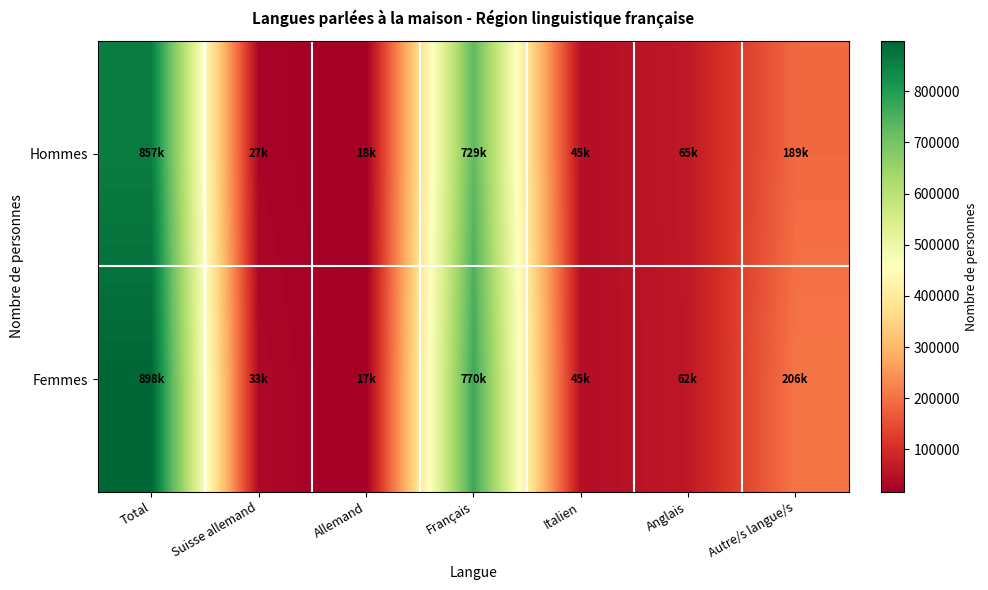

At which category is the sum across all series the highest?

Total